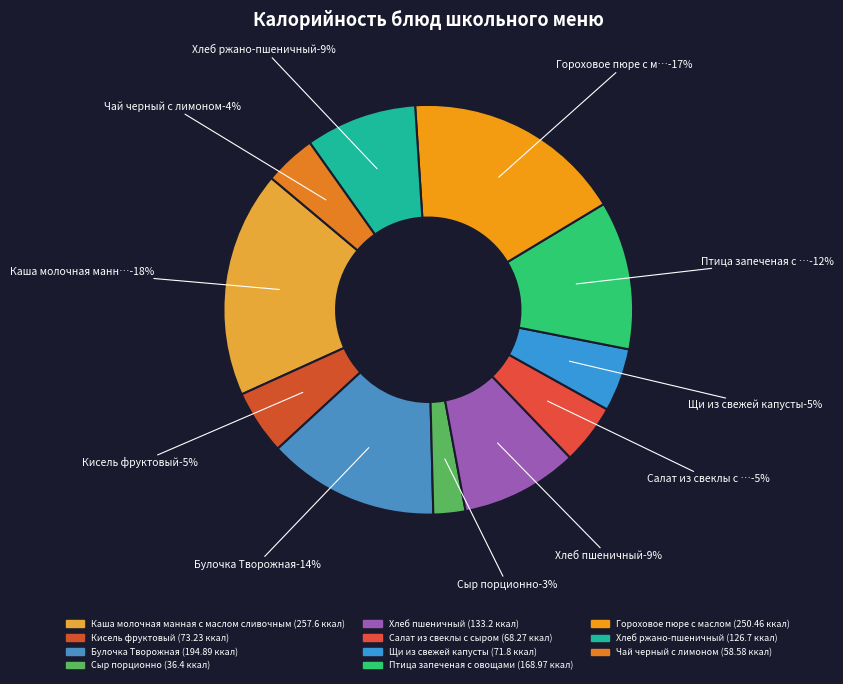

Rank the categories by value from lowest to highest.

Сыр порционно, Чай черный с лимоном, Салат из свеклы с сыром, Щи из свежей капусты, Кисель фруктовый, Хлеб ржано-пшеничный, Хлеб пшеничный, Птица запеченая с овощами, Булочка Творожная, Гороховое пюре с маслом, Каша молочная манная с маслом сливочным